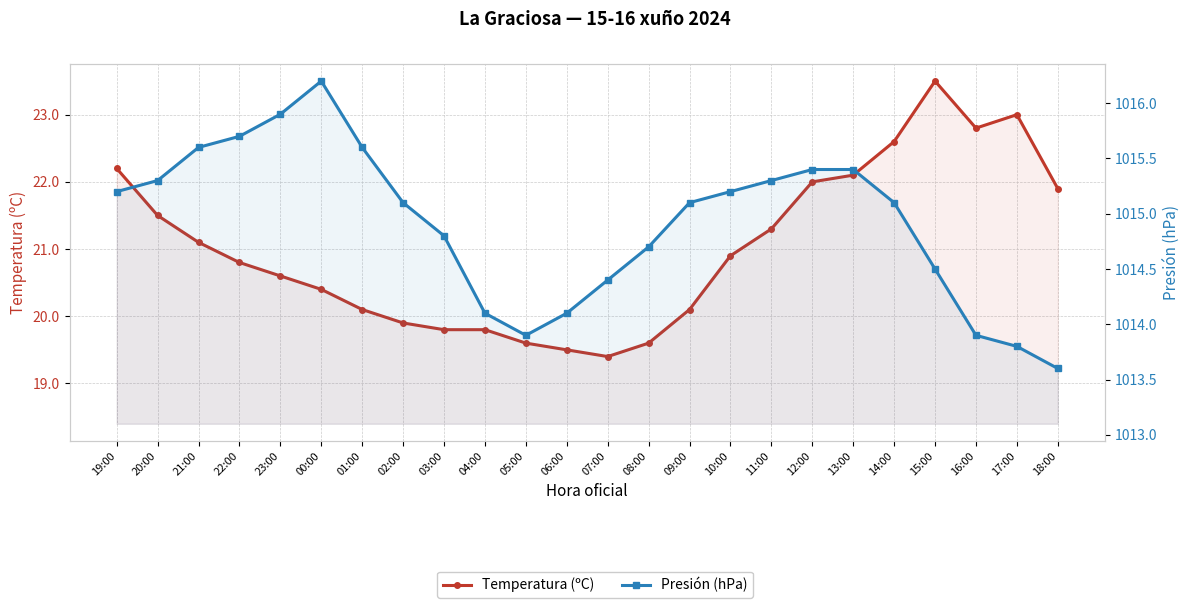

What is the label of the 12th point from the left?

06:00